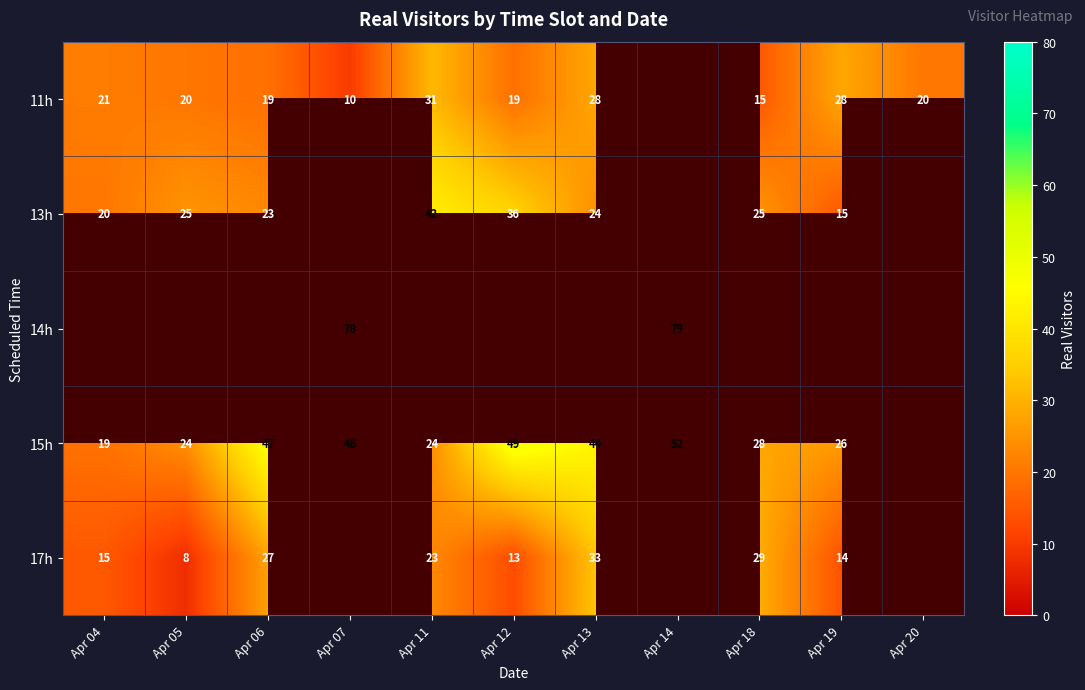

What is the difference between the 11h values at Apr 19 and Apr 07?

18